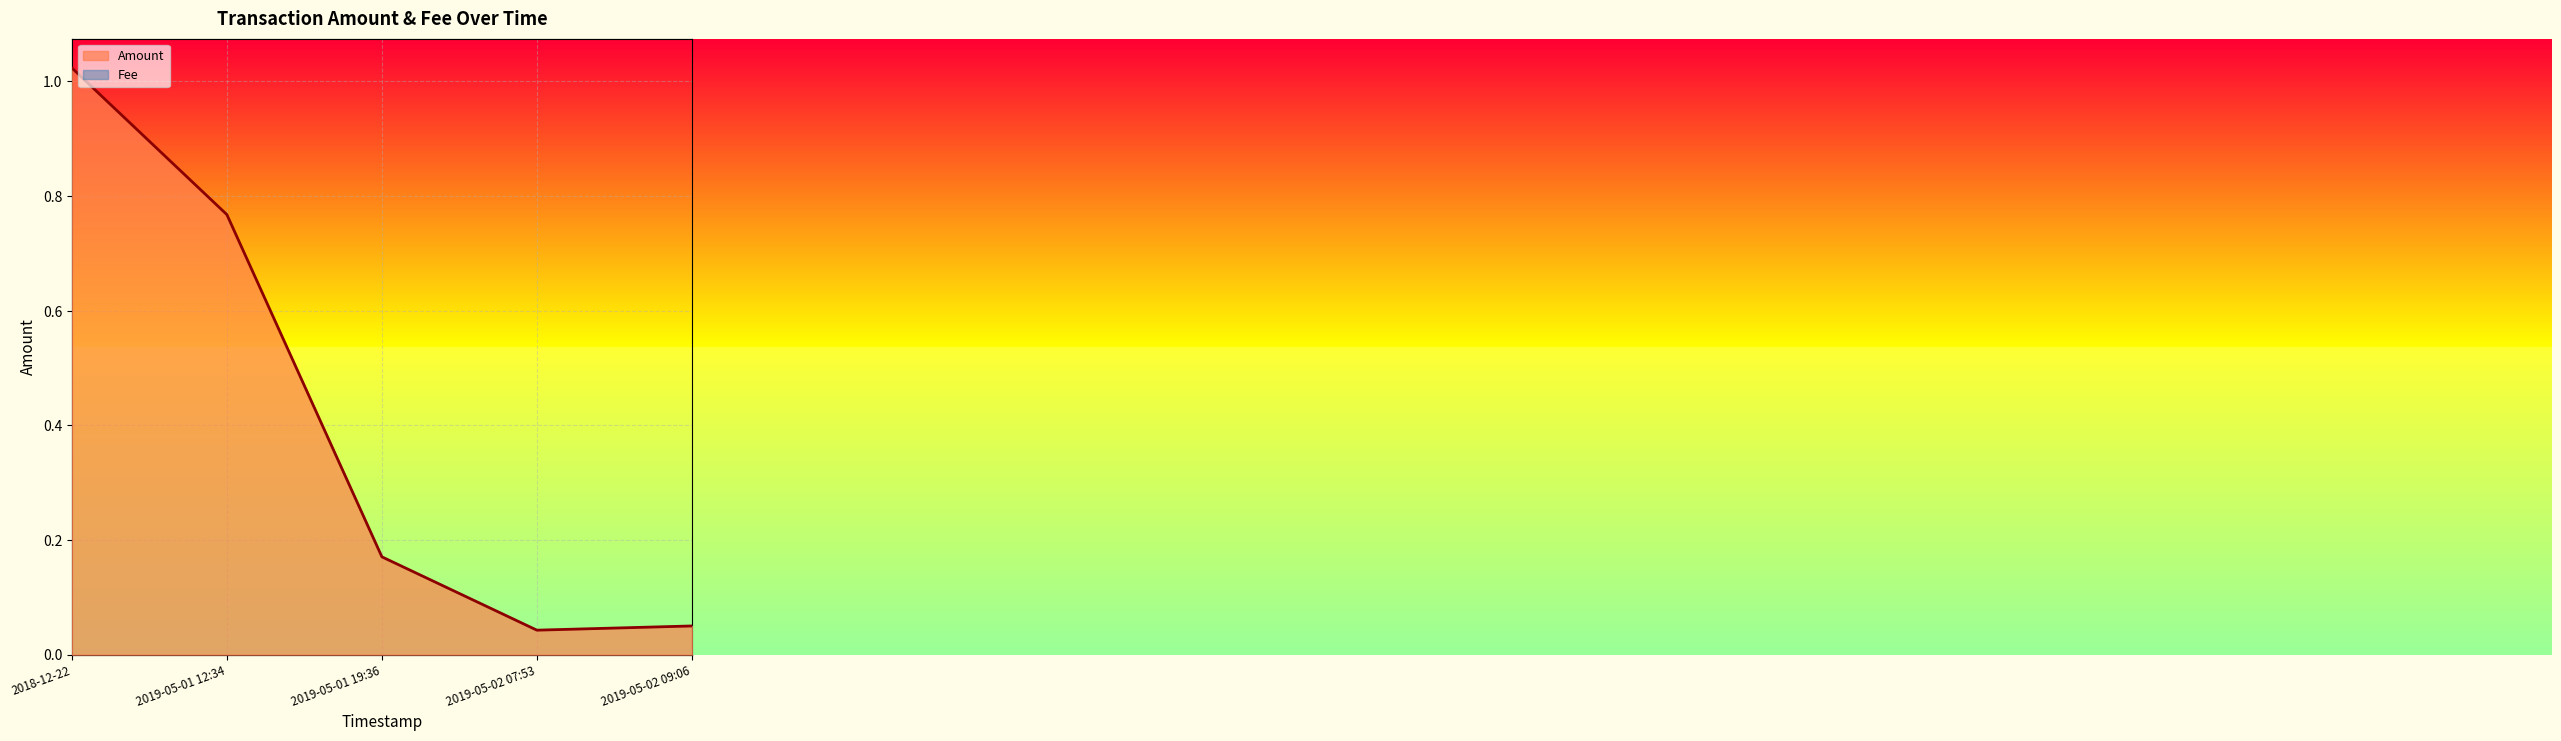

What is the average value of the Amount series?

0.4